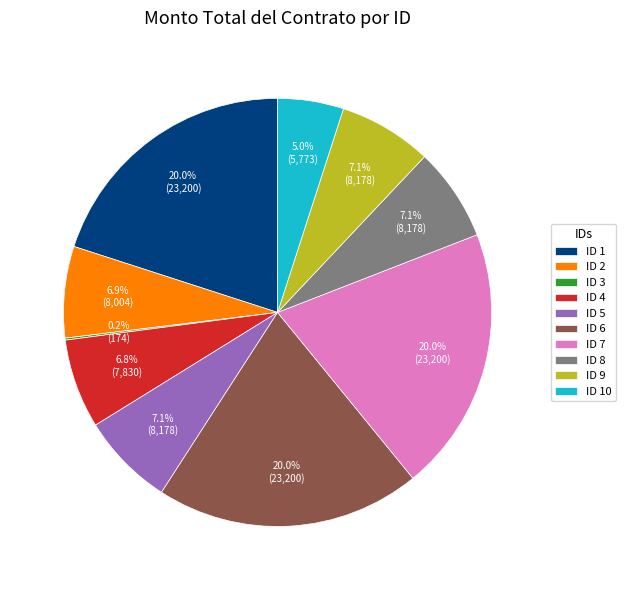

What is the ratio of the value at ID 8 to the value at ID 1?

0.4